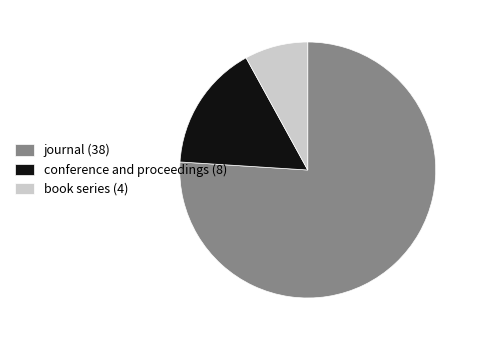

Is the sum of book series (4) and journal (38) greater than half?

Yes